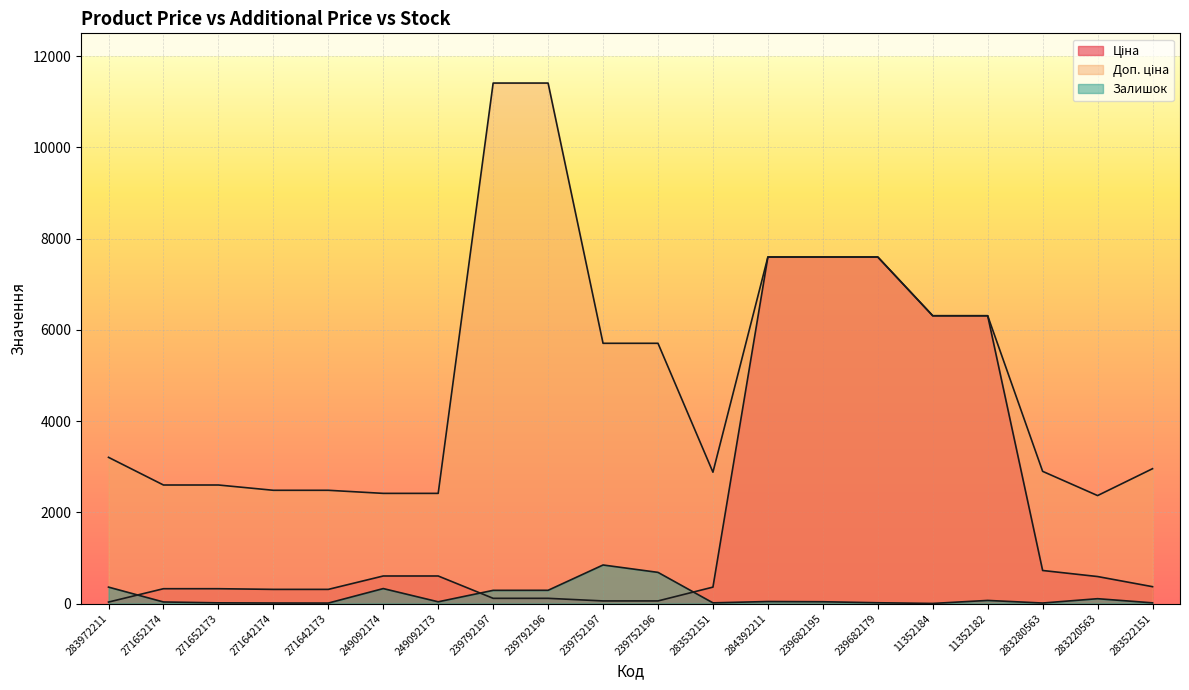

True or false: Доп. ціна and Залишок cross at least once.

False